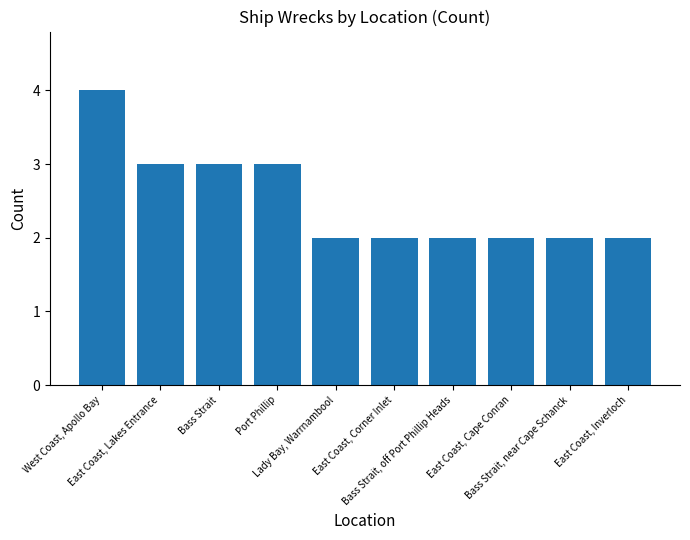

What is the sum of the values at East Coast, Corner Inlet and Port Phillip?

5